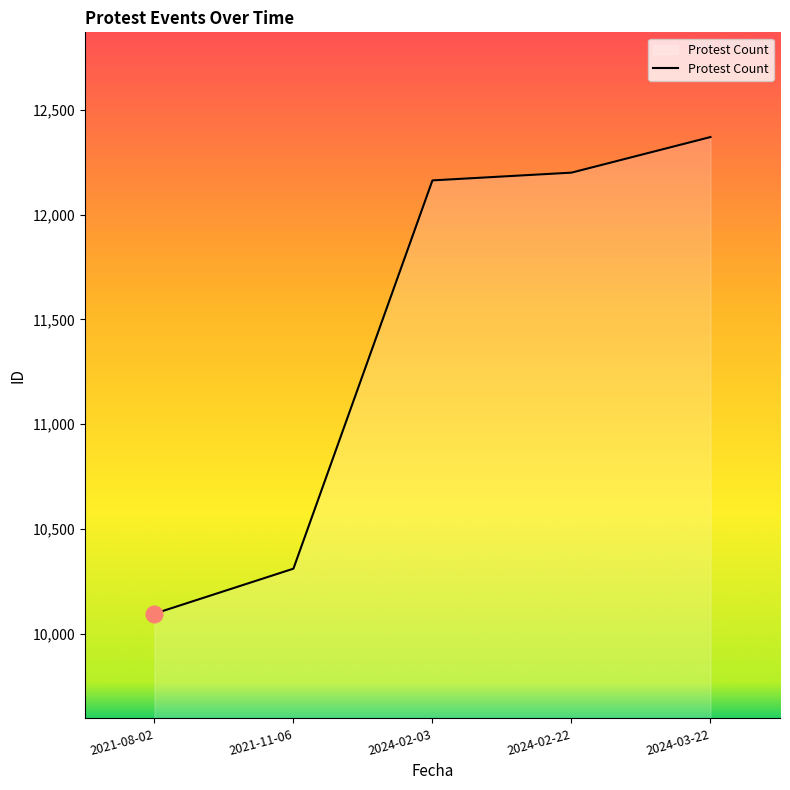

What is the greatest value displayed?

12371